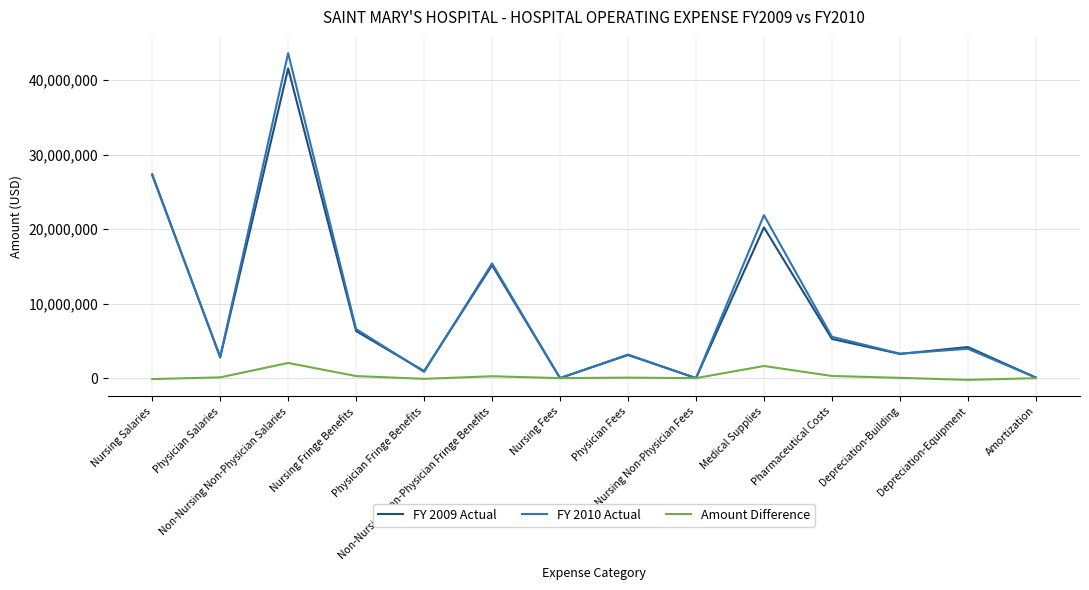

Rank the series by their maximum value, from highest to lowest.

FY 2010 Actual, FY 2009 Actual, Amount Difference